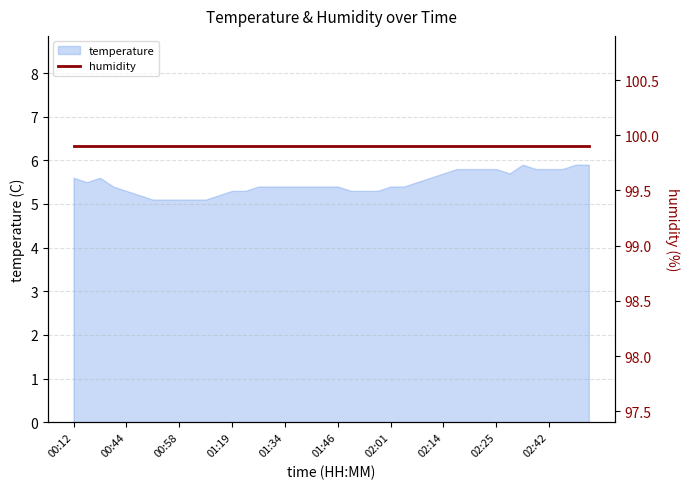

True or false: there are more than 1 points higher than both neighbors.

True